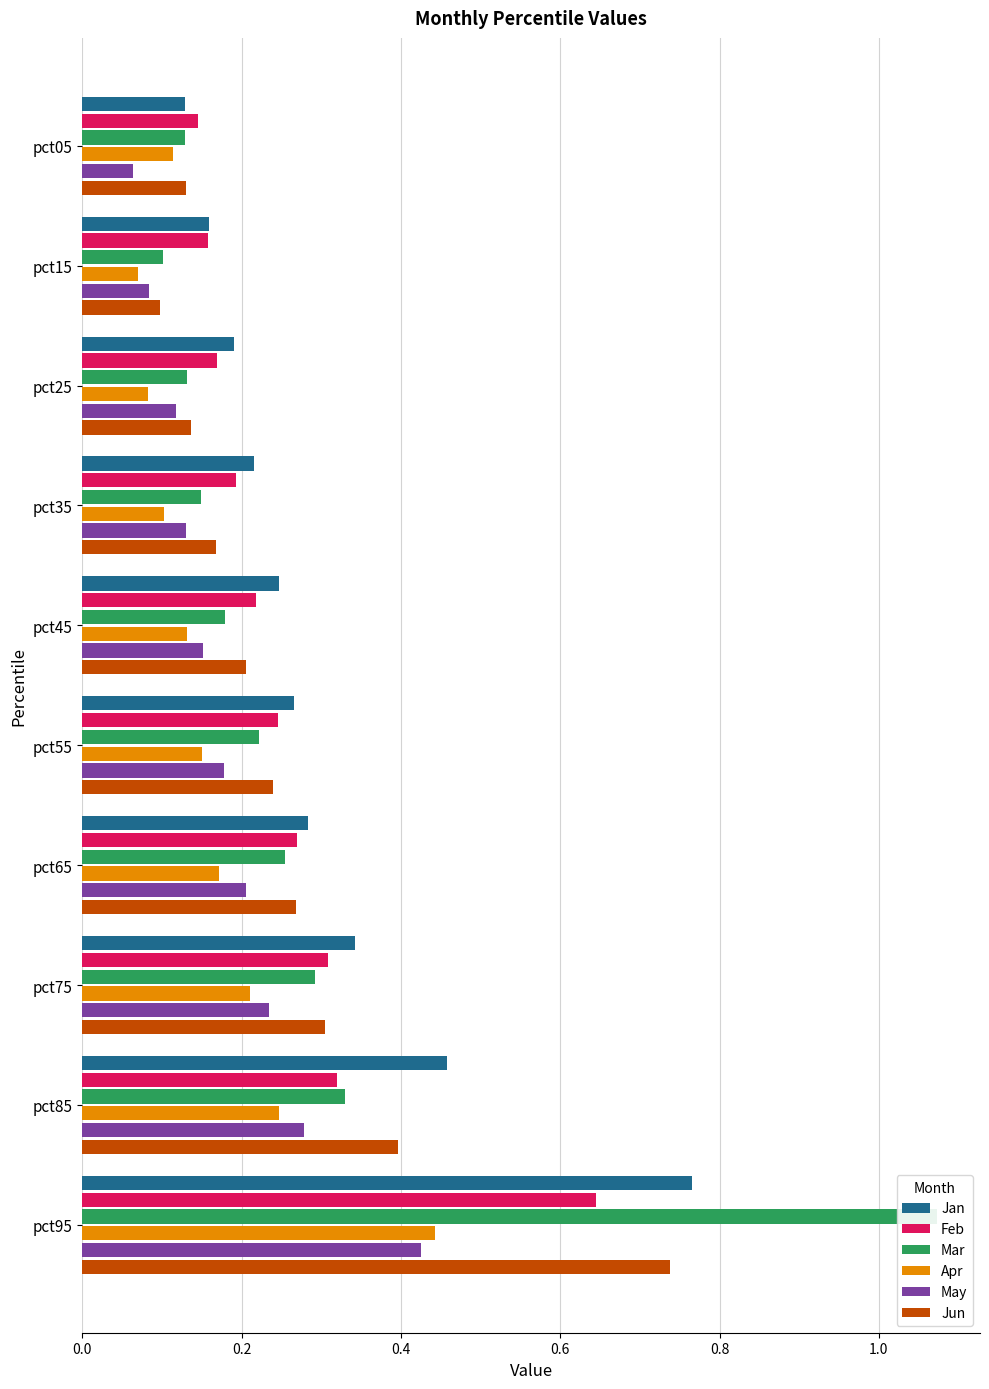

Which series has the widest spread of values?

Mar